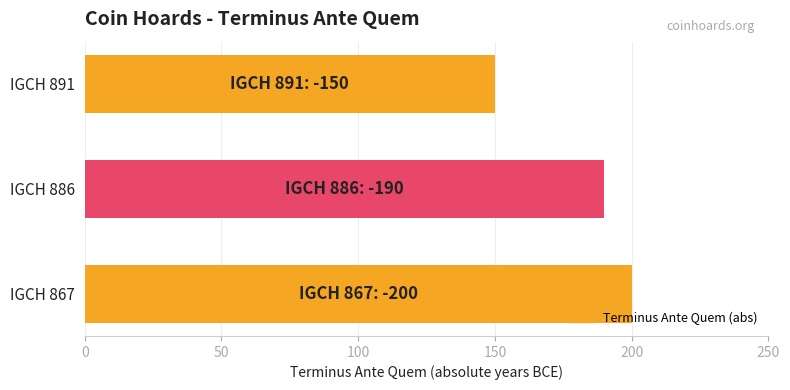

Rank the categories by value from lowest to highest.

IGCH 891, IGCH 886, IGCH 867